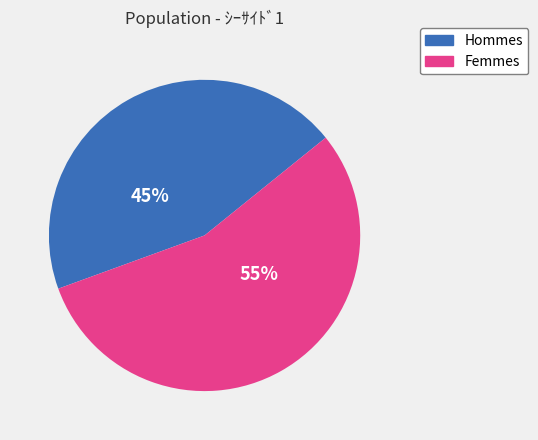

Is there a majority slice in this chart?

Yes